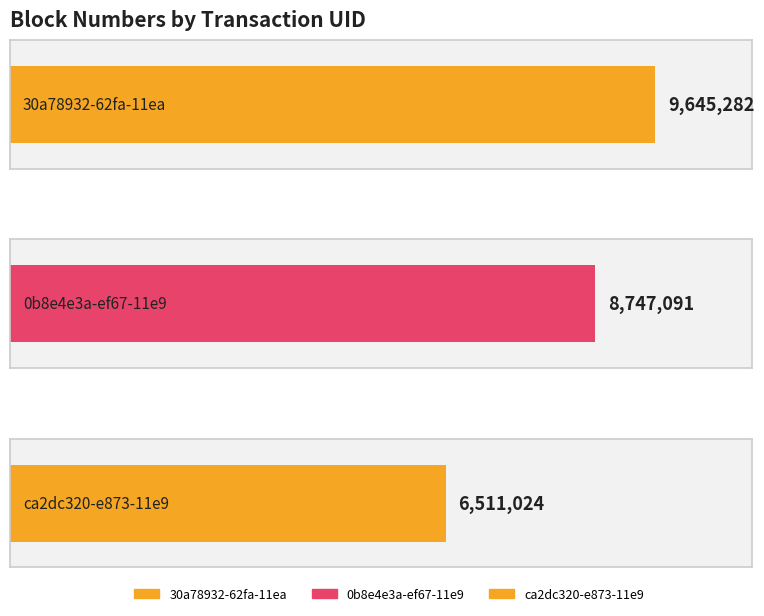

What is the average value?

8301132